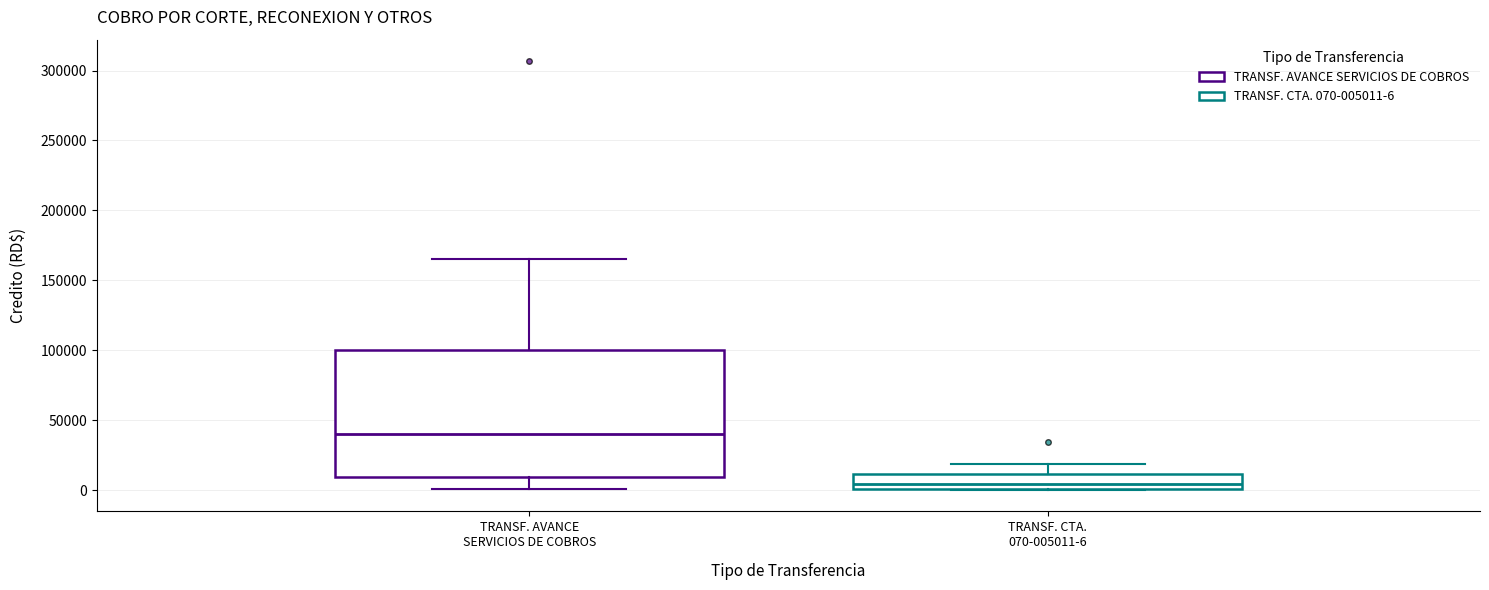

Comparing the boxes themselves (not the whiskers), which one is the tallest?

TRANSF. AVANCE SERVICIOS DE COBROS